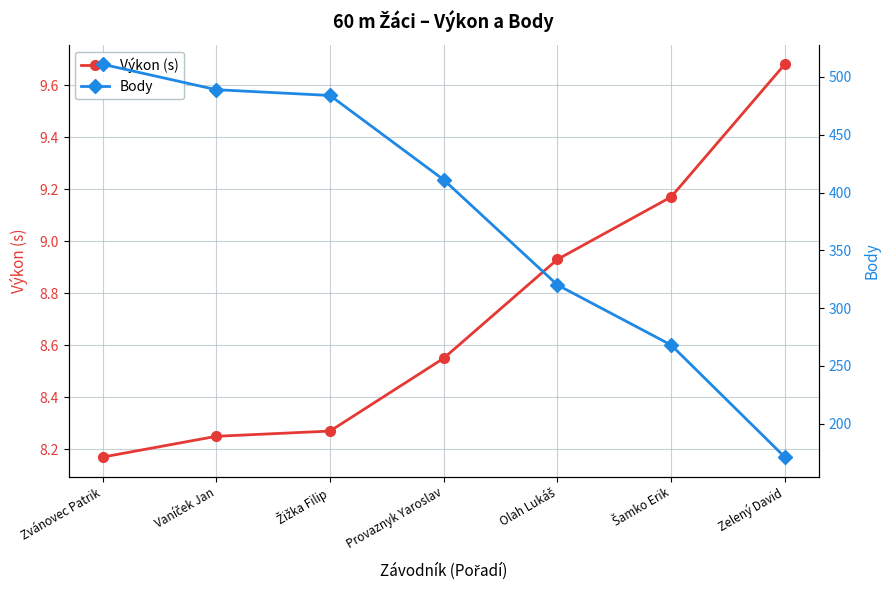

Reading left to right, transcribe all the data shown in this chart.

Výkon (s): Zvánovec Patrik=8.2	Vaníček Jan=8.2	Žižka Filip=8.3	Provaznyk Yaroslav=8.6	Olah Lukáš=8.9	Šamko Erik=9.2	Zelený David=9.7
Body: Zvánovec Patrik=511.0	Vaníček Jan=489.0	Žižka Filip=484.0	Provaznyk Yaroslav=411.0	Olah Lukáš=320.0	Šamko Erik=268.0	Zelený David=171.0